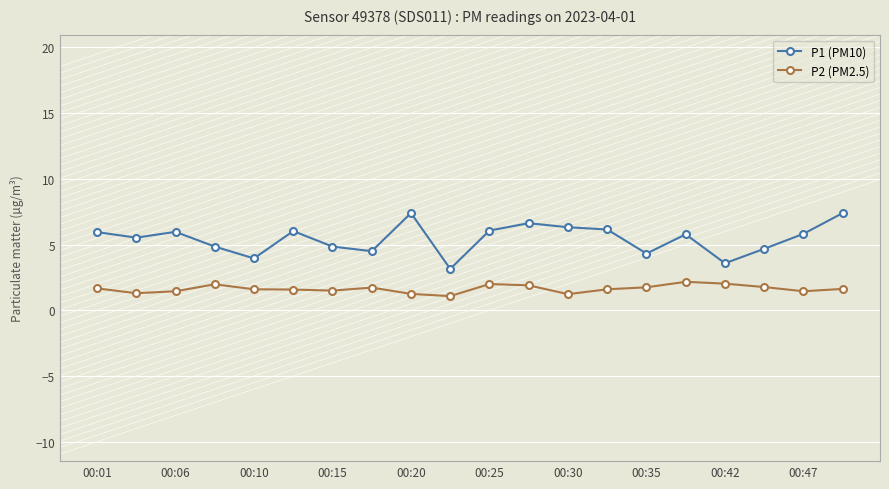

True or false: P1 (PM10) and P2 (PM2.5) cross at least once.

False